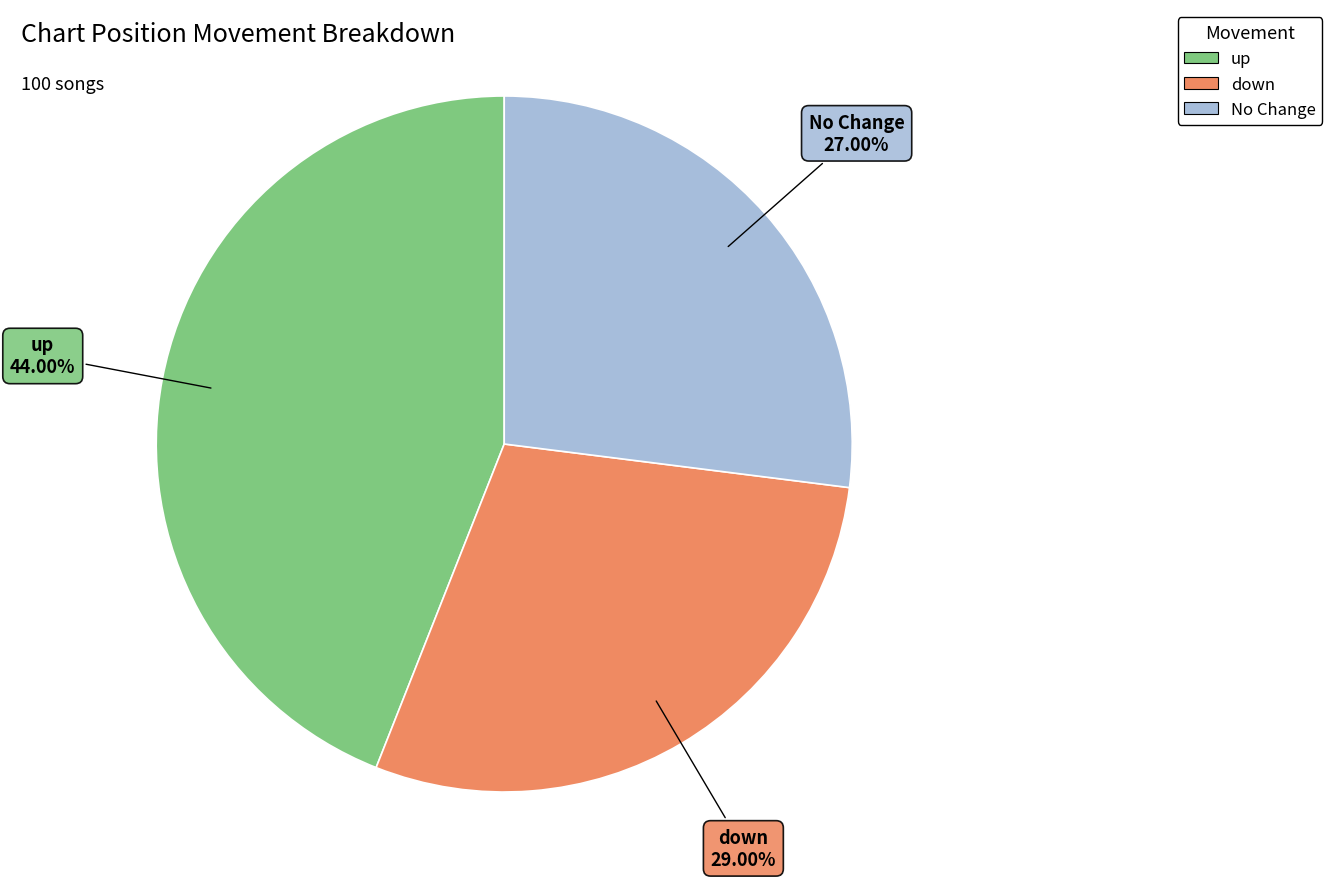

How many slices are in this pie chart?

3